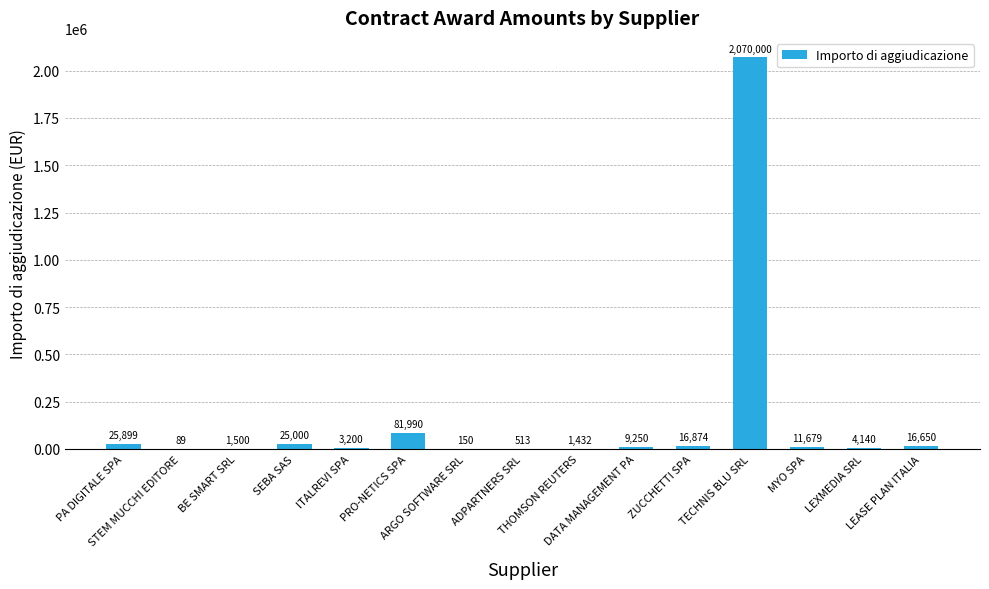

What is the sum of the values at ZUCCHETTI SPA and ITALREVI SPA?

20074.6